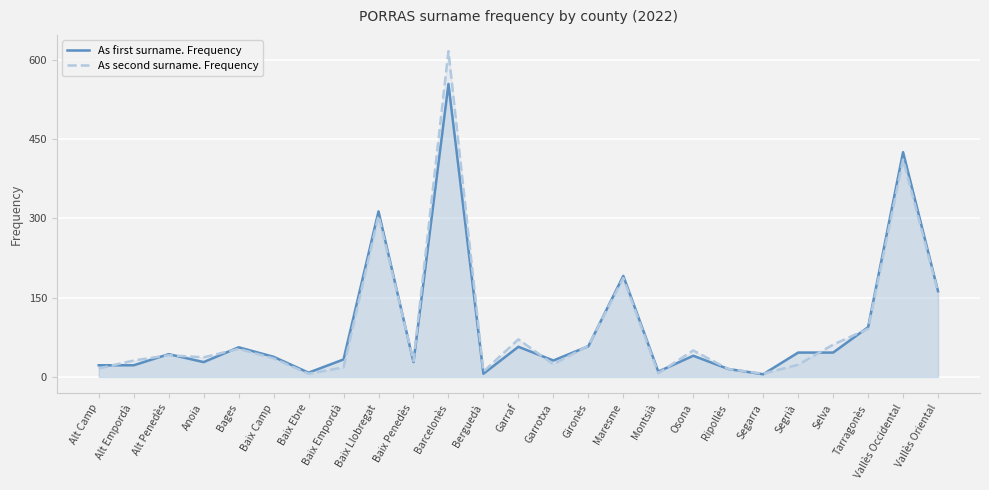

Which series has the largest range (max minus min)?

As second surname. Frequency